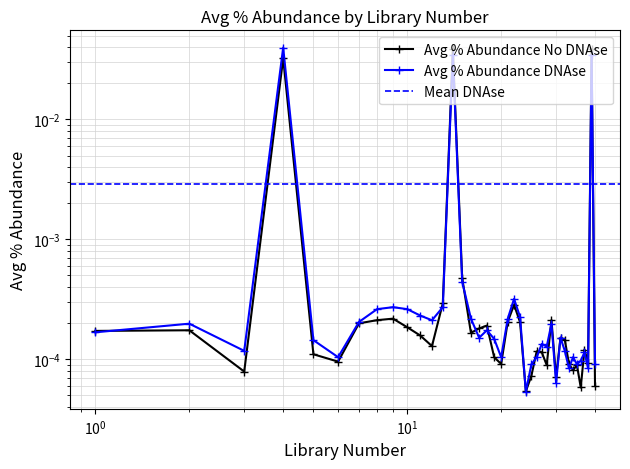

At which category is the sum across all series the highest?

14